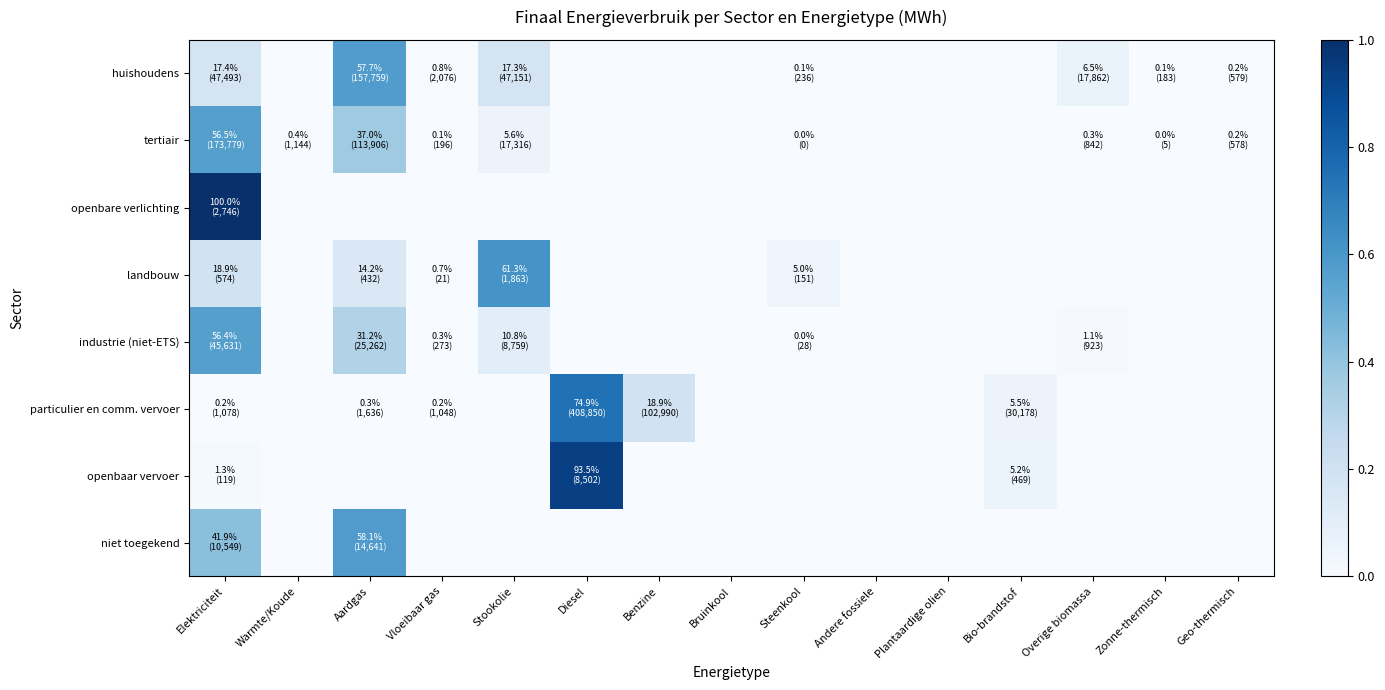

What is the maximum value shown in the chart?

1.0